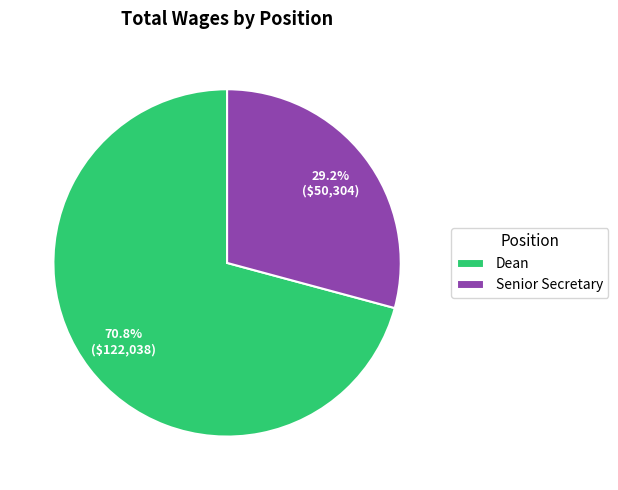

Which has a higher value, Senior Secretary or Dean?

Dean